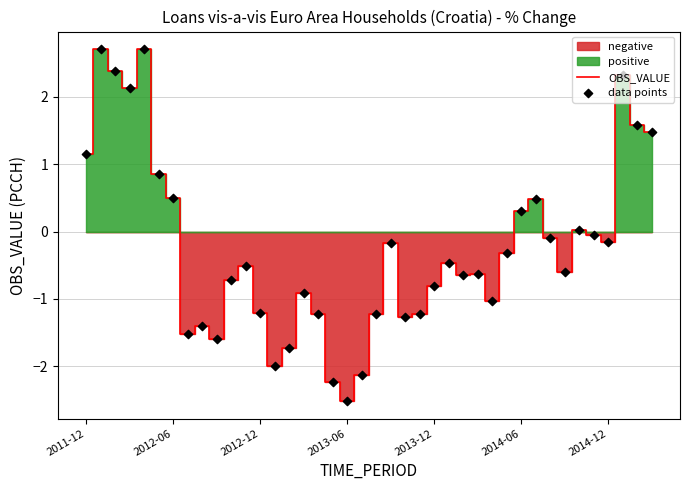

Which series reaches the maximum Y coordinate?

OBS_VALUE